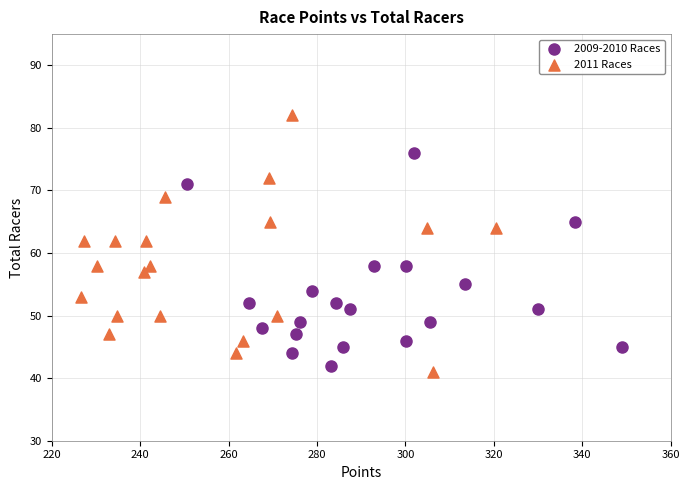

What are all the series names shown in the legend?

2009-2010 Races, 2011 Races